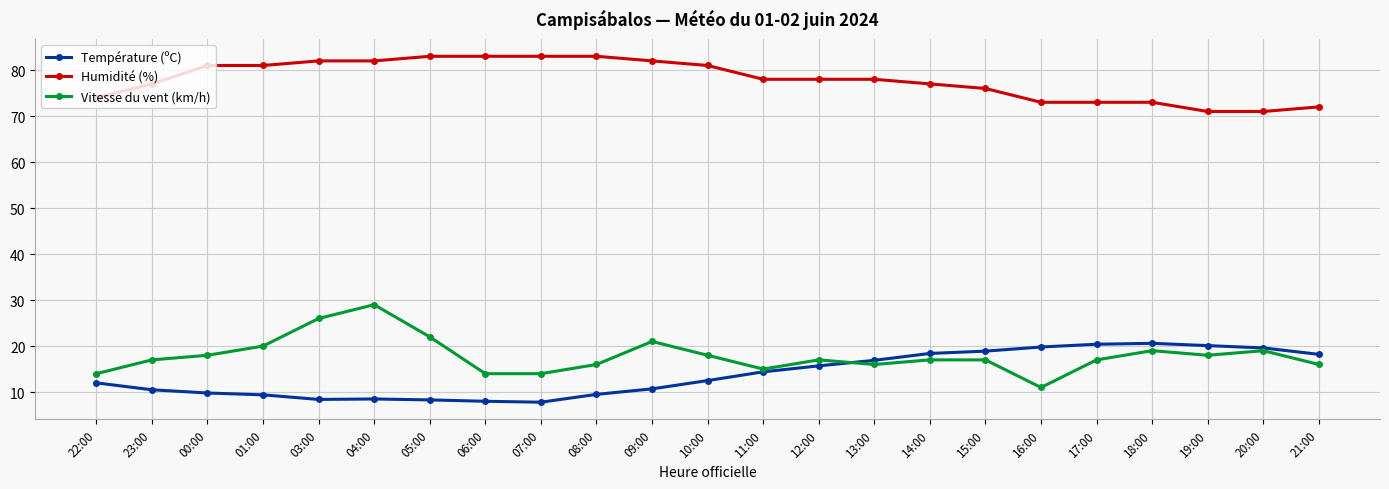

Is it true that Vitesse du vent (km/h) equals 9.3 at 21:00?

False